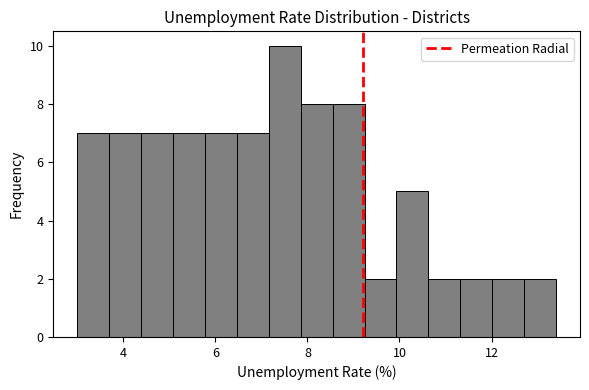

Around what value on the x-axis is the tallest bar? Give the approximate position of its centre, as read against the axis.

7.6